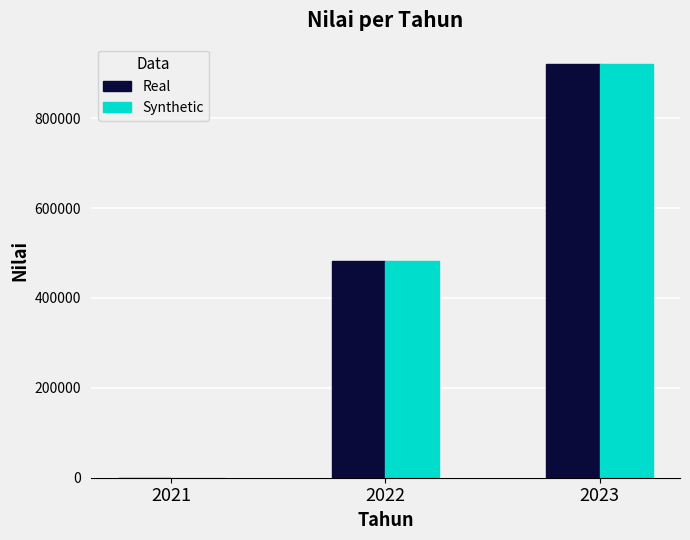

Reading right to left, extract all data points from this chart.

Real: 920000.0	481500.0	88.5
Synthetic: 920000.0	481500.0	88.5